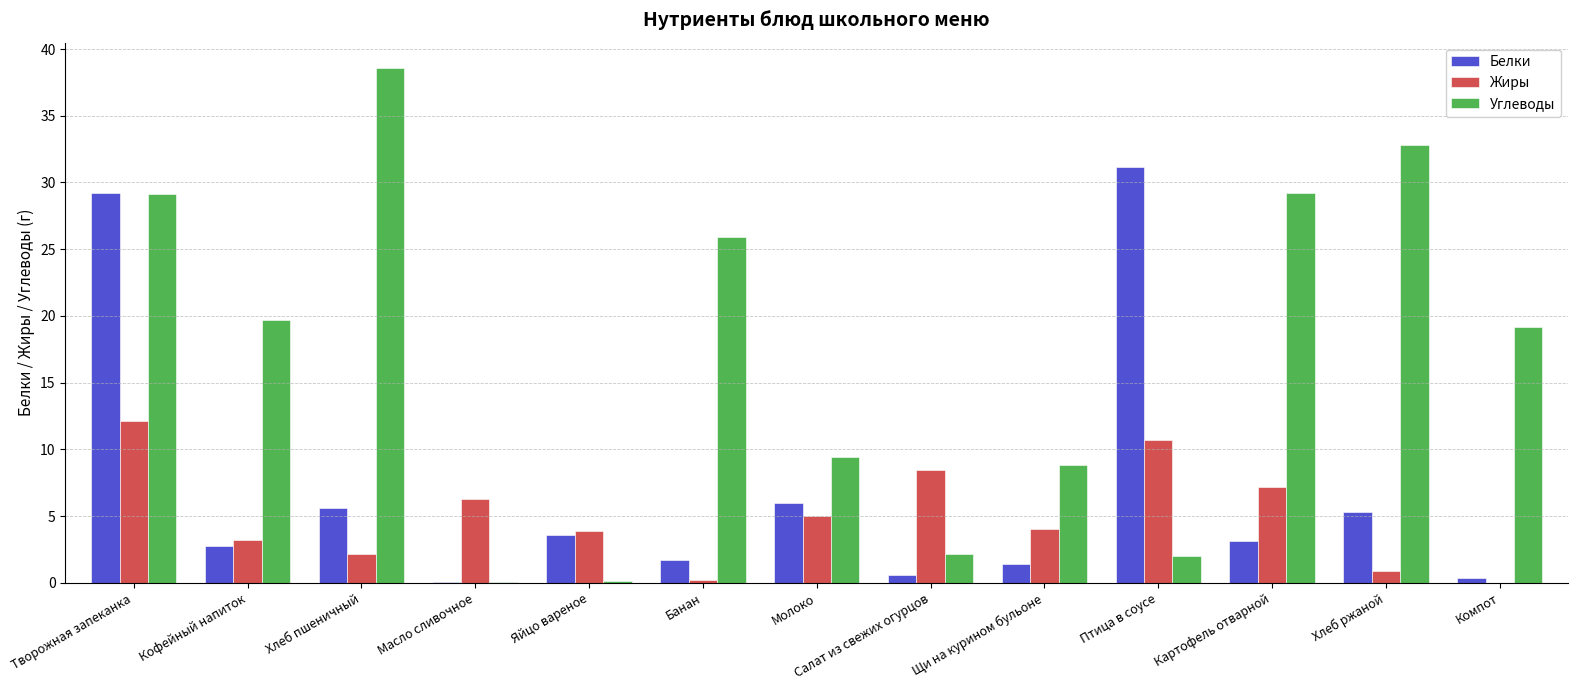

Which series has the largest total across all categories?

Углеводы